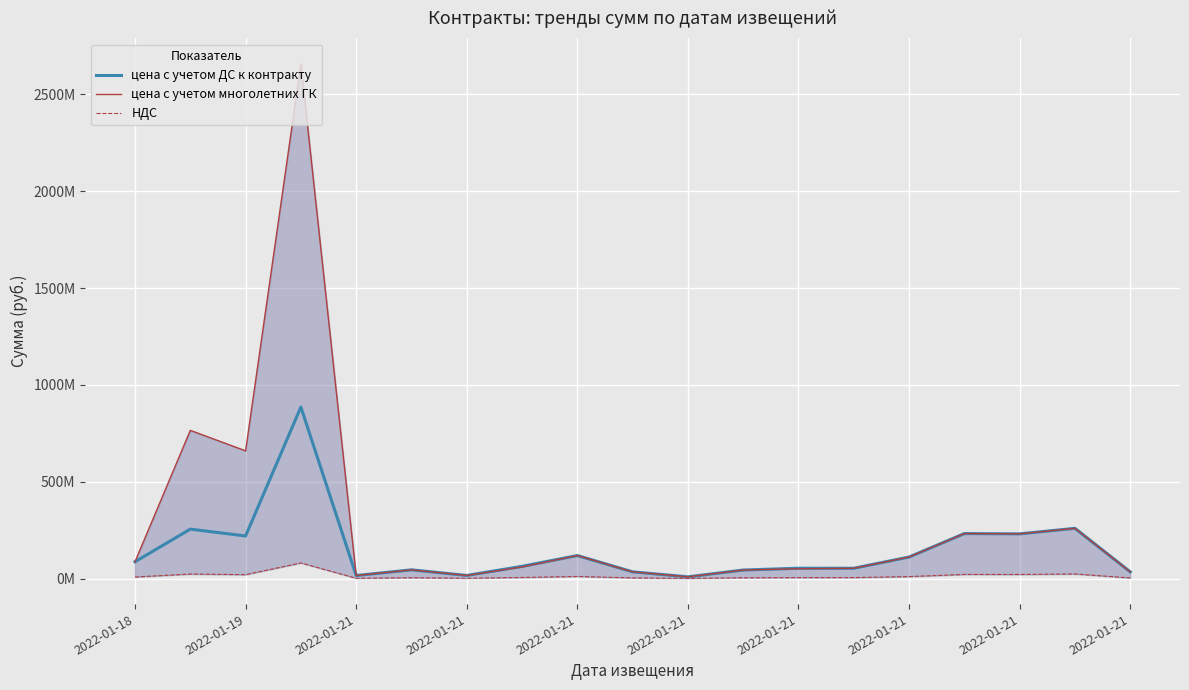

Which series has the largest range (max minus min)?

цена с учетом многолетних ГК